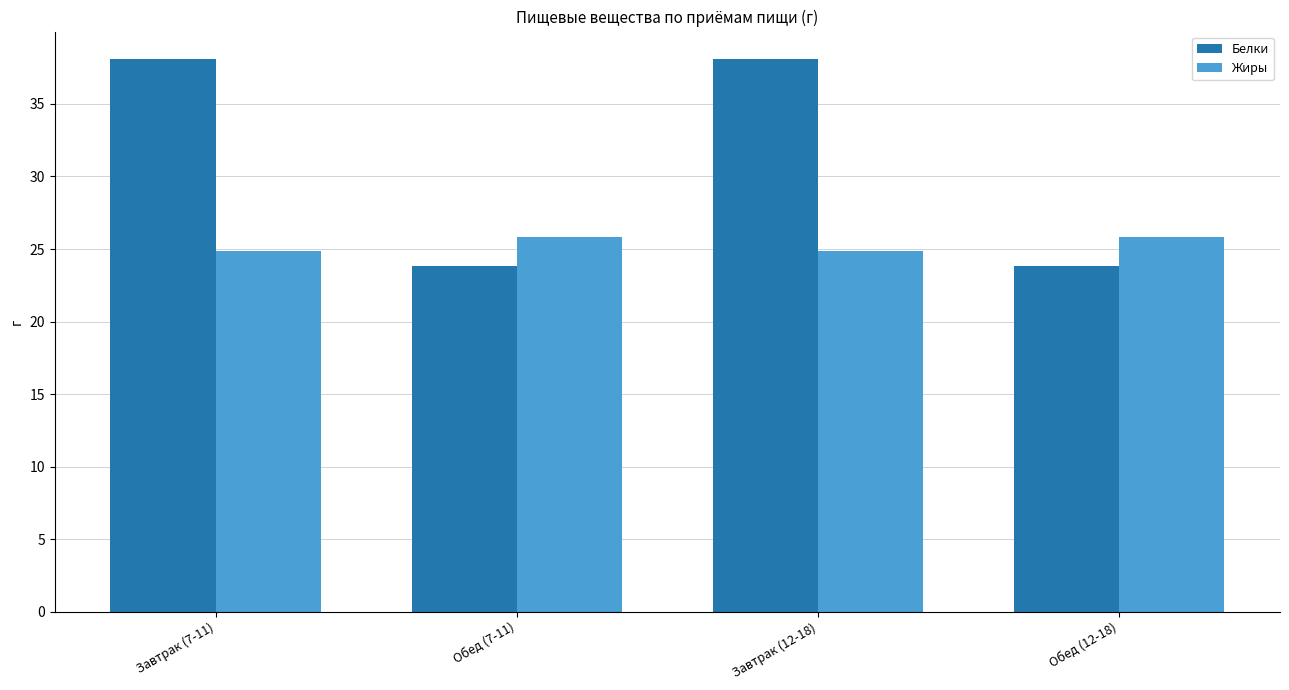

Between Завтрак (7-11) and Обед (12-18), which series saw the biggest shift?

Белки